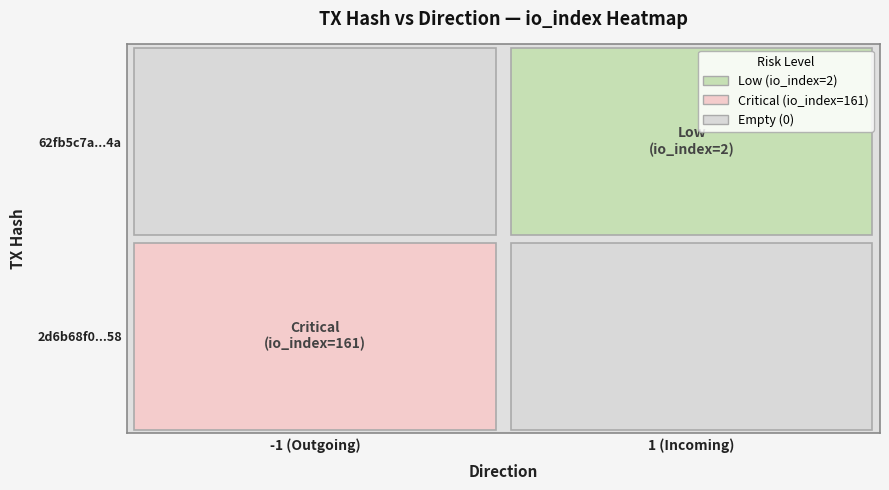

Rank the series at io_index from lowest to highest value.

62fb5c7ac2ec8224ebe2f1fc485cd041066844a, 2d6b68f0b296ab3bea2f602e788bf3525cc9b58